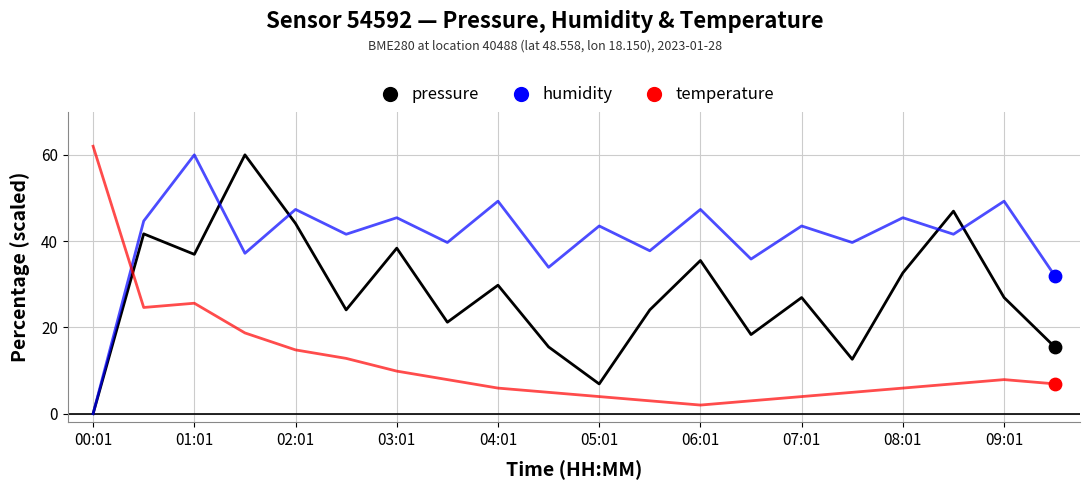

Which series has the largest total across all categories?

humidity